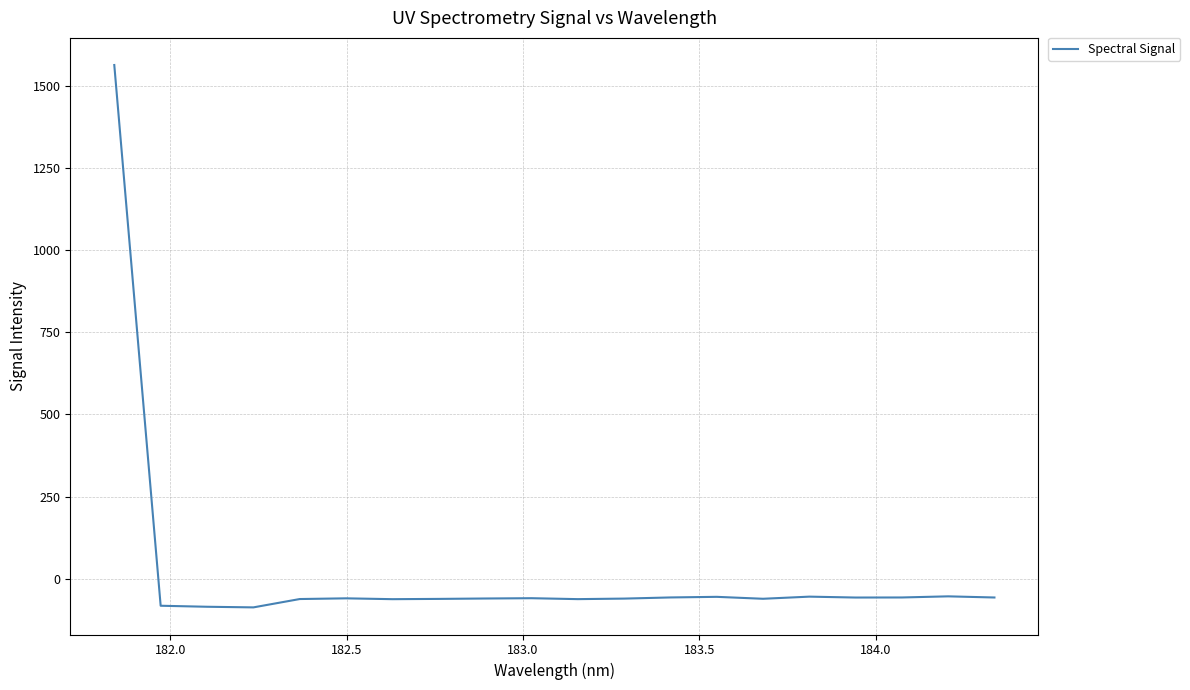

What is the maximum value shown in the chart?

1564.1